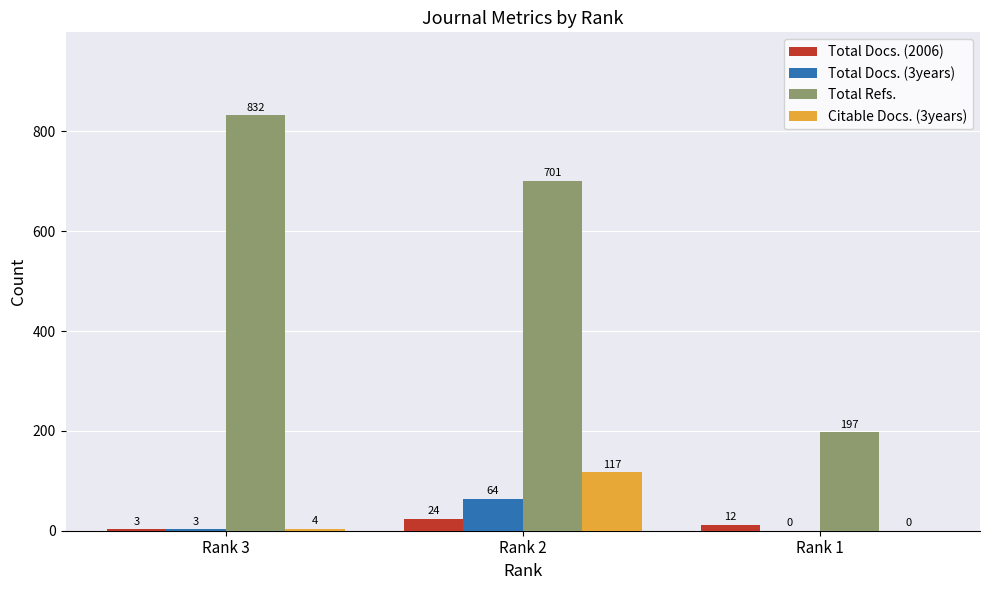

The Total Refs. series shows 197 at Rank 1. True or false?

True